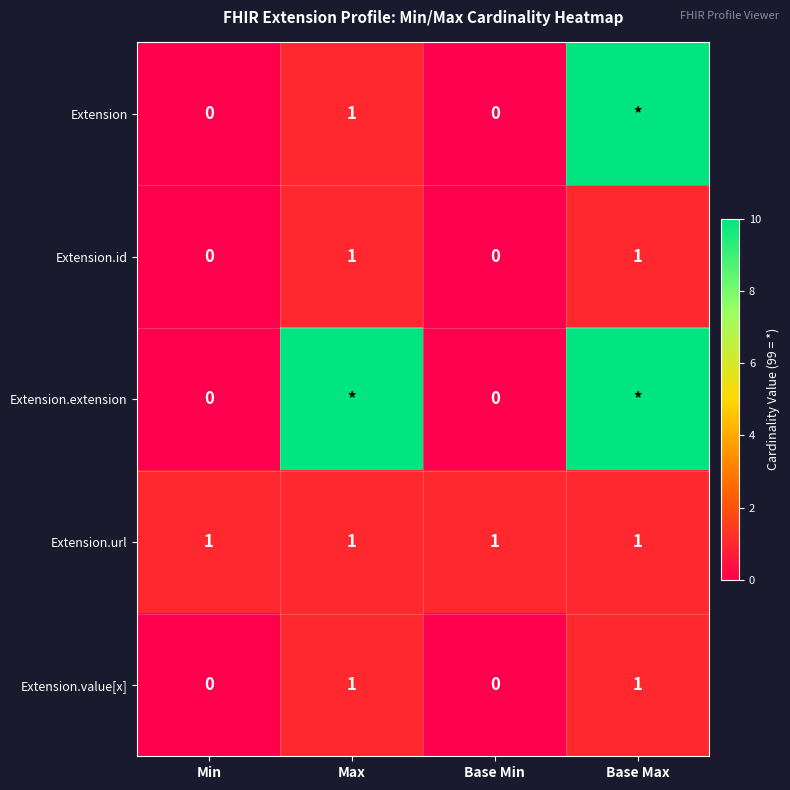

Is it true that Extension.url equals 2 at Max?

False